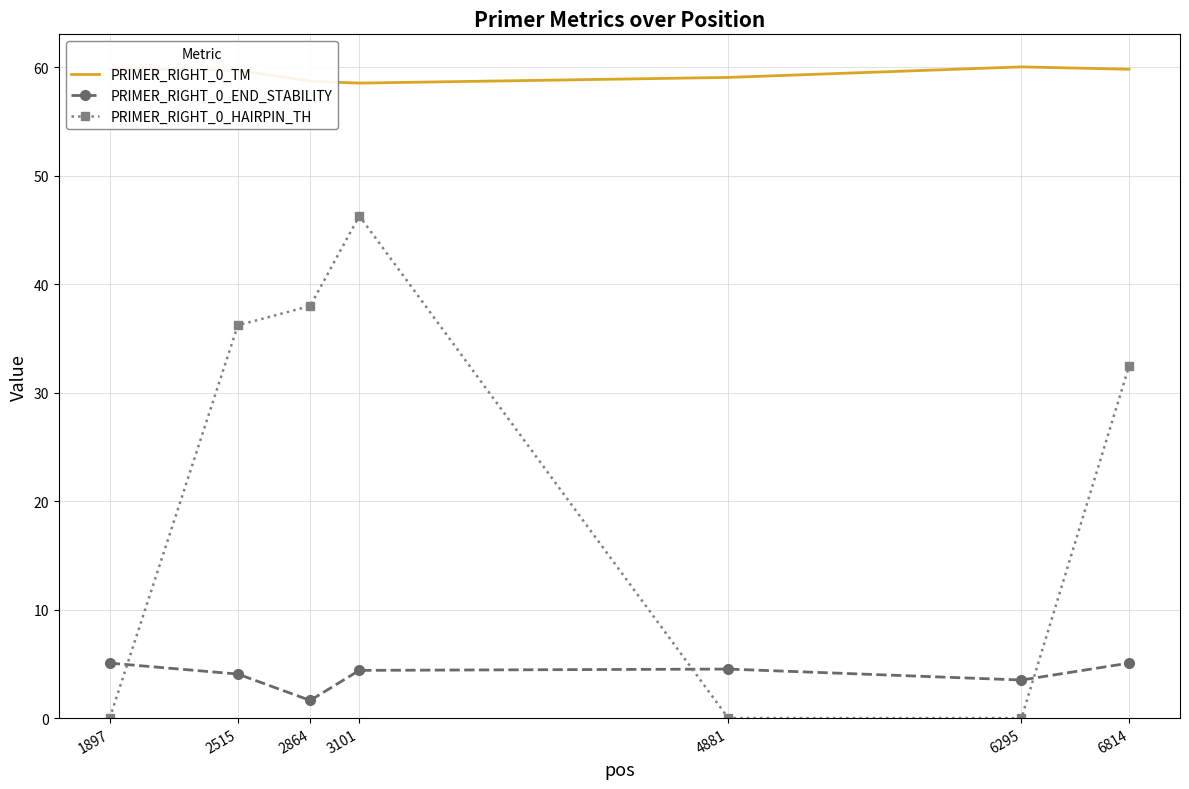

Is the value of PRIMER_RIGHT_0_TM at 2864 greater than the value of PRIMER_RIGHT_0_END_STABILITY at 4881?

Yes